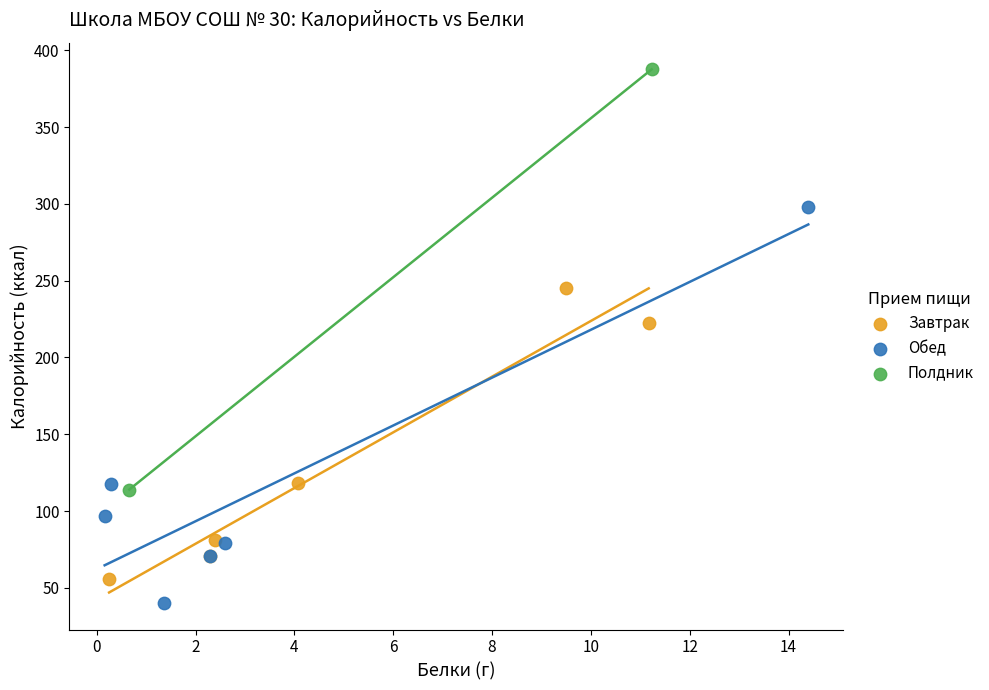

Which series contains the highest Y value?

Полдник